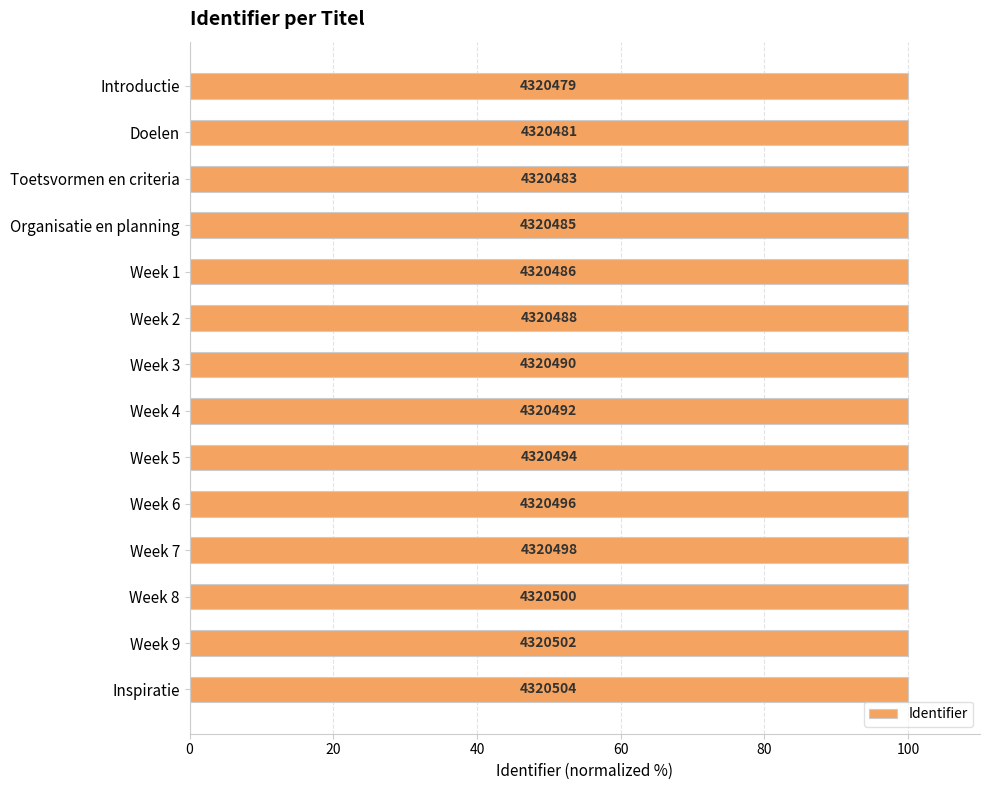

The chart shows a value of 162.6 at Week 7. True or false?

False